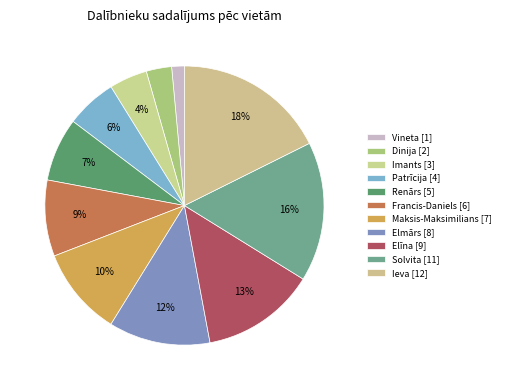

What is the largest slice in the pie chart?

Ieva